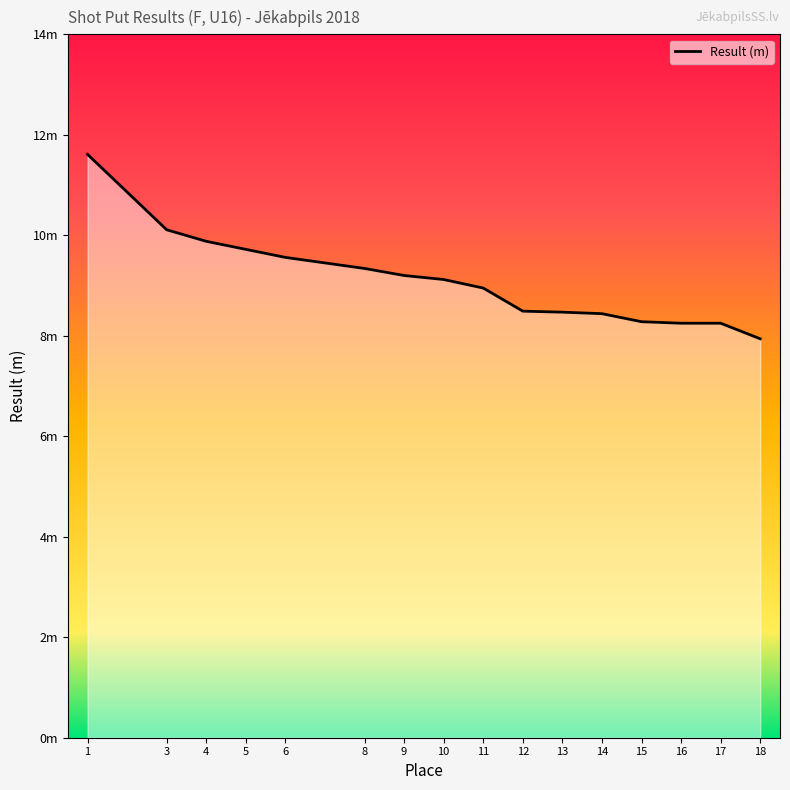

Reading right to left, transcribe all the data shown in this chart.

7.9	8.2	8.2	8.3	8.4	8.5	8.5	8.9	9.1	9.2	9.3	9.6	9.7	9.9	10.1	11.6